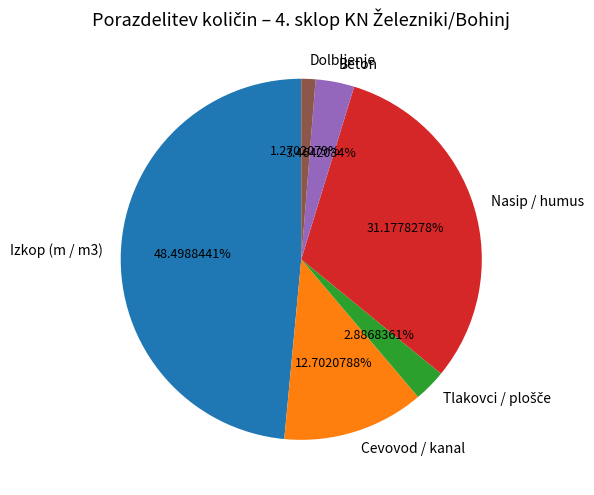

Between Cevovod / kanal and Izkop (m / m3), which is larger?

Izkop (m / m3)